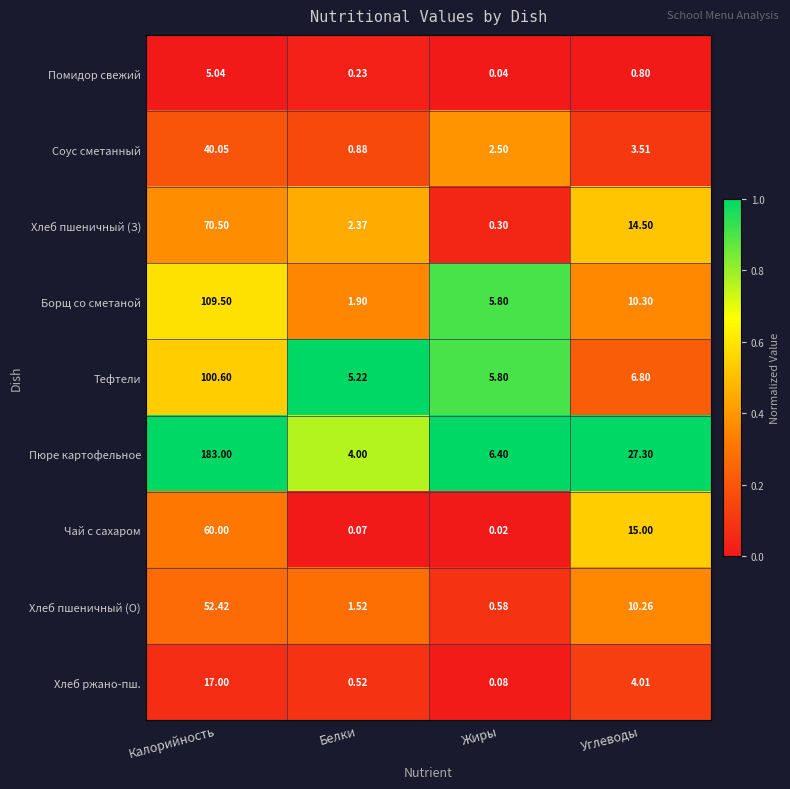

Which series has the widest spread of values?

Пюре картофельное